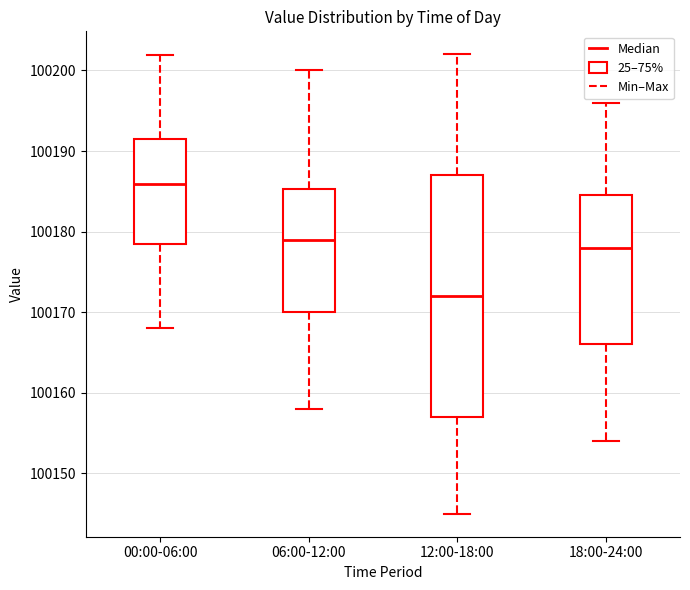

Reading left to right, transcribe this box plot: for each box, give where its median line is, the range the box spans, and where its two whiskers end, as read against the y-axis. The values are not printed on the chart, so give them approximately, as read against the axis.

00:00-06:00: median 100186, box 100178 to 100191, whiskers 100168 to 100202
06:00-12:00: median 100179, box 100170 to 100185, whiskers 100158 to 100200
12:00-18:00: median 100172, box 100157 to 100187, whiskers 100145 to 100202
18:00-24:00: median 100178, box 100166 to 100185, whiskers 100154 to 100196